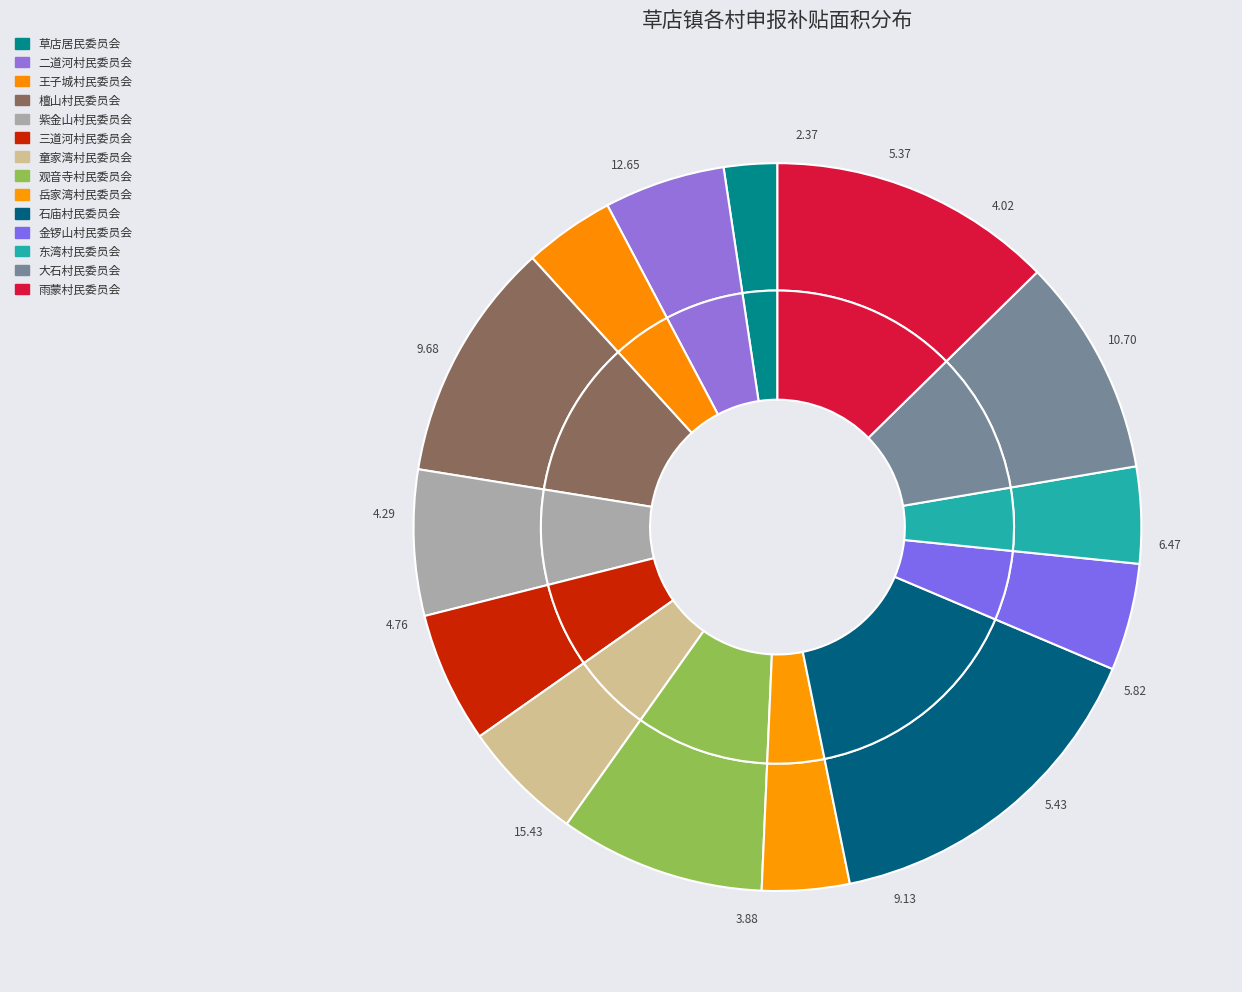

Count the number of slices in the pie.

14